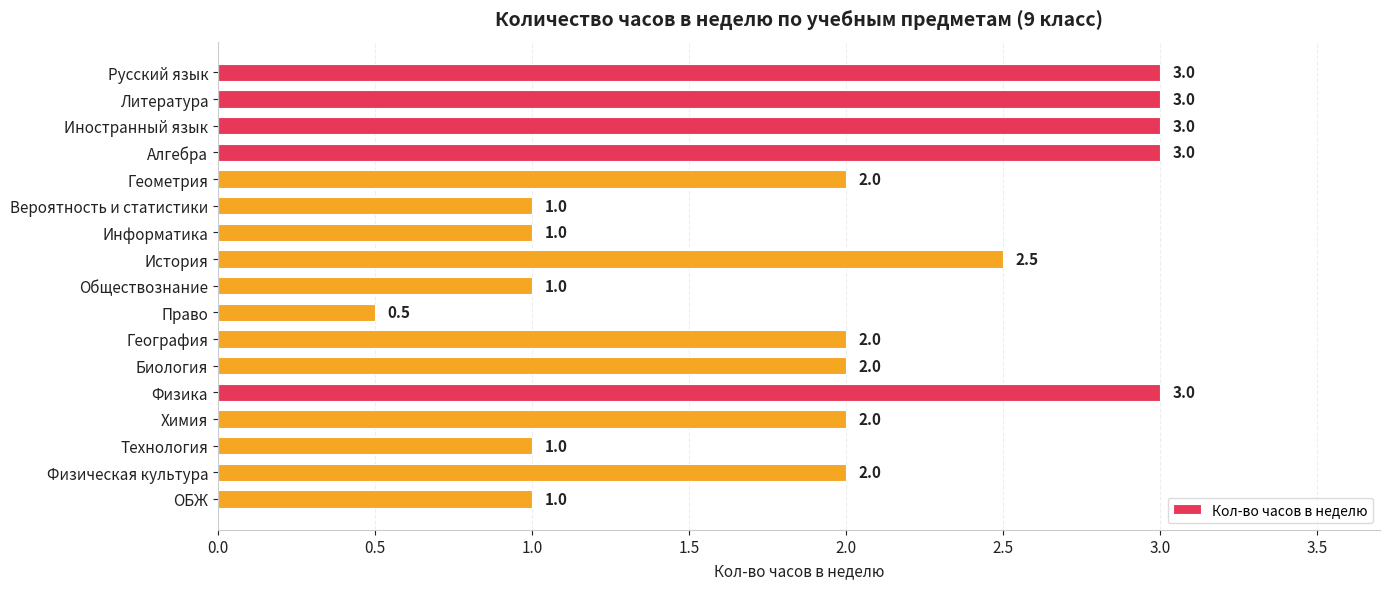

How many data points are less than 2?

6